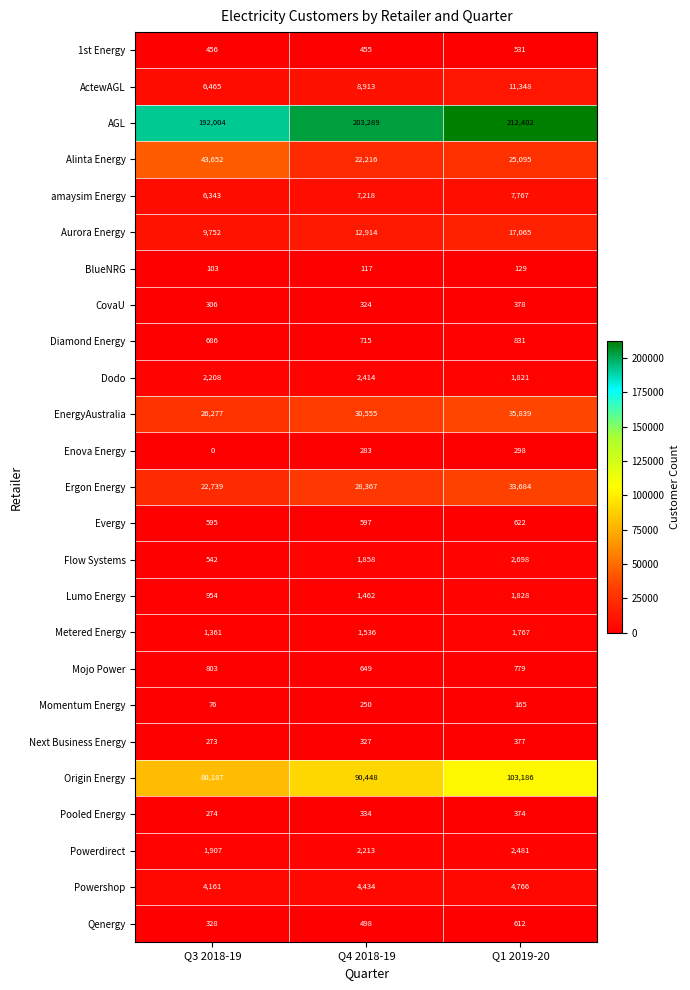

How many Qenergy values are between 328 and 612?

3